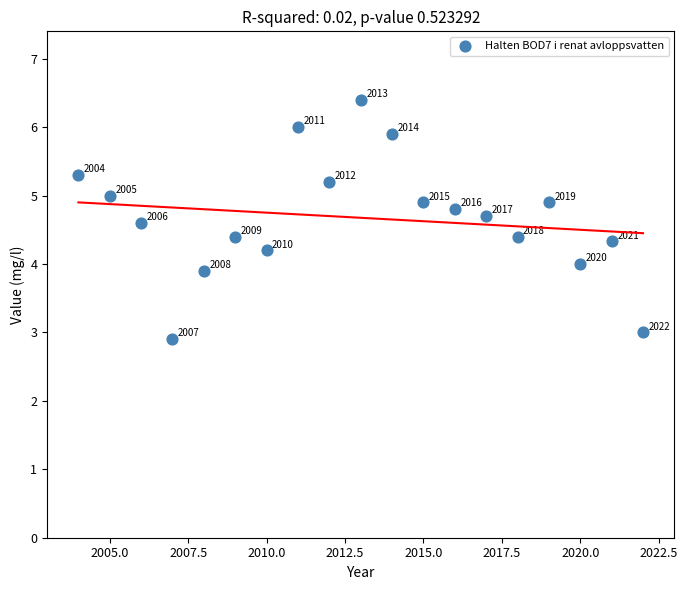

What is the range of Y values (max minus min)?

3.5